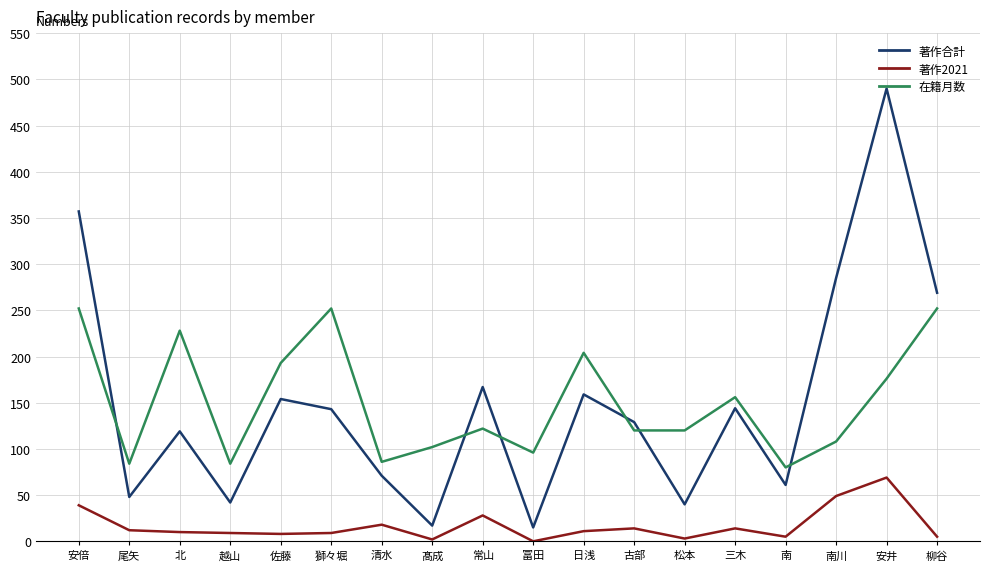

Between 常山 and 冨田, which series saw the biggest shift?

著作合計